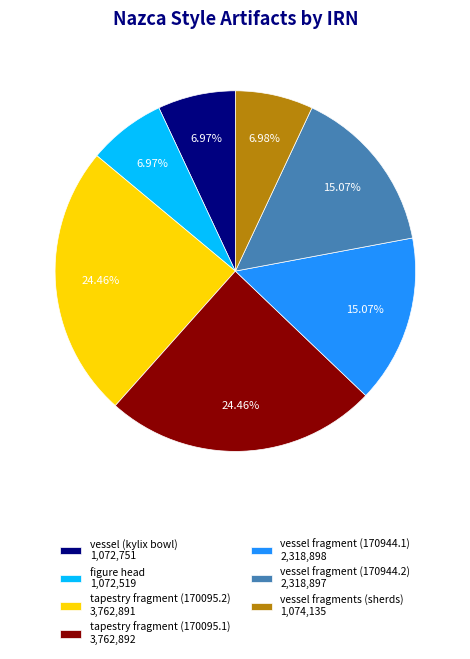

To the nearest percent, what is the difference between the vessel fragment (170944.1) and tapestry fragment (170095.2) slice percentages?

9%